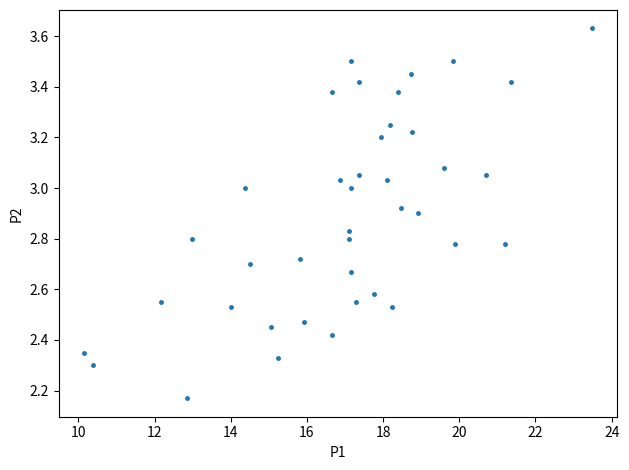

What is the range of Y values (max minus min)?

1.5